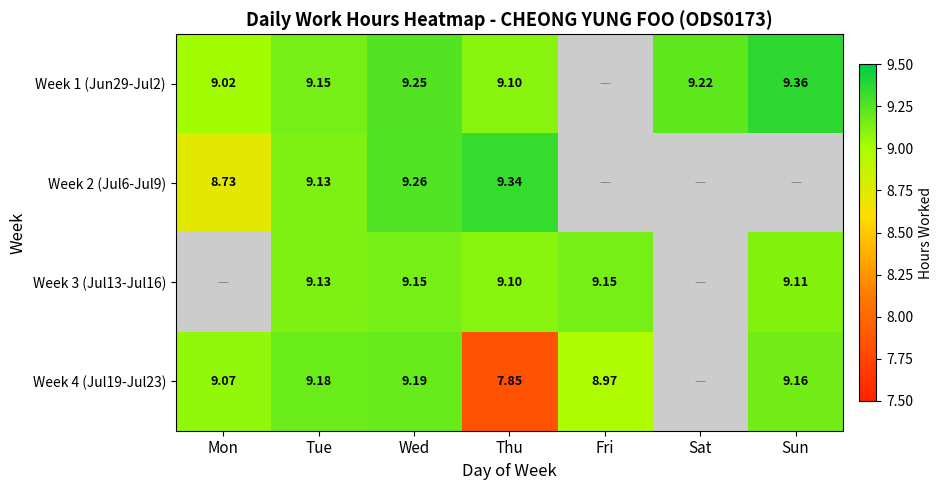

Is the value of Week 1 (Jun29-Jul2) at Mon greater than the value of Week 4 (Jul19-Jul23) at Thu?

Yes